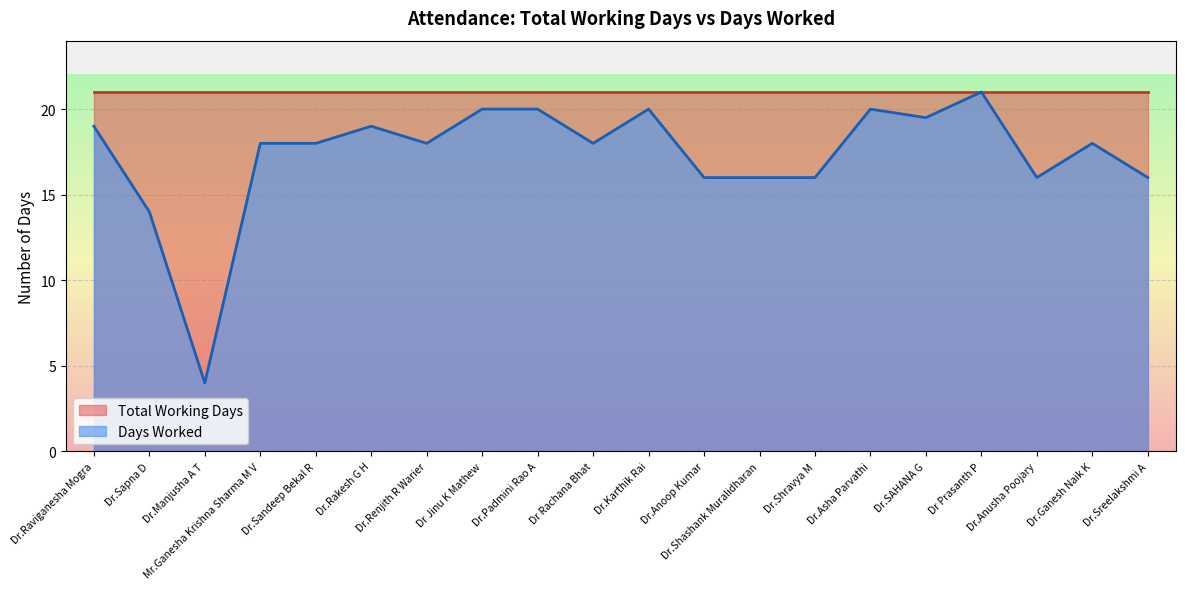

What is the maximum value shown in the chart?

21.0